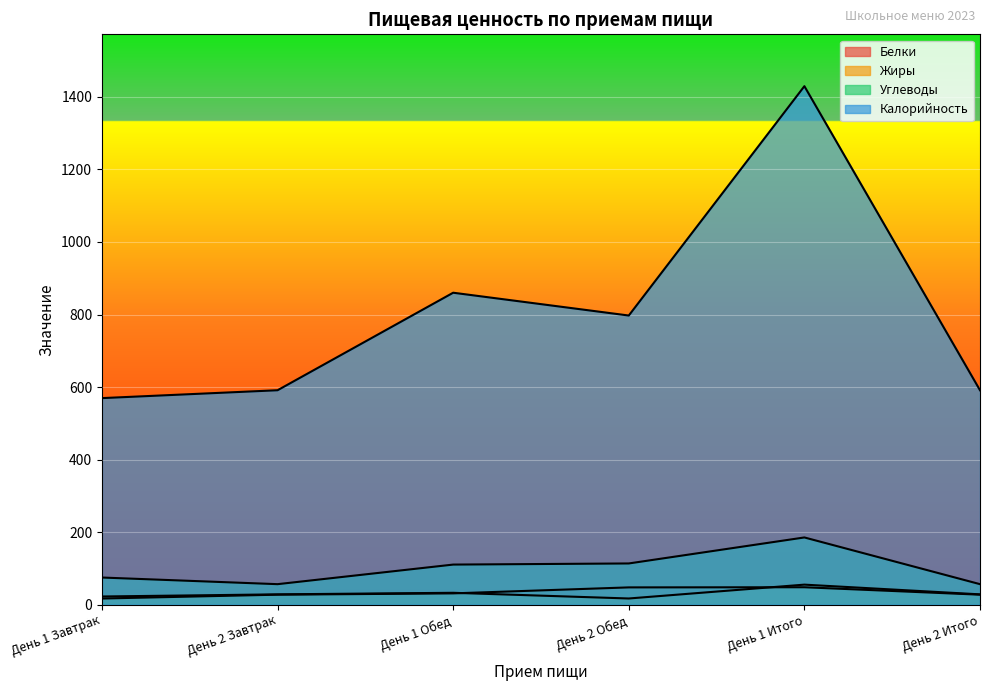

What position from the left is День 1 Завтрак?

1